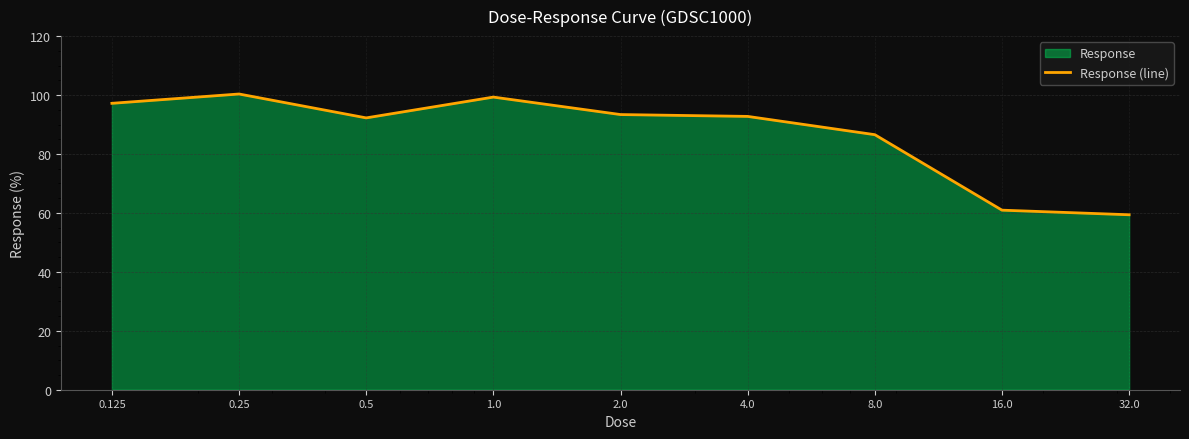

What is the change in value from 16.0 to 32.0?

-1.6